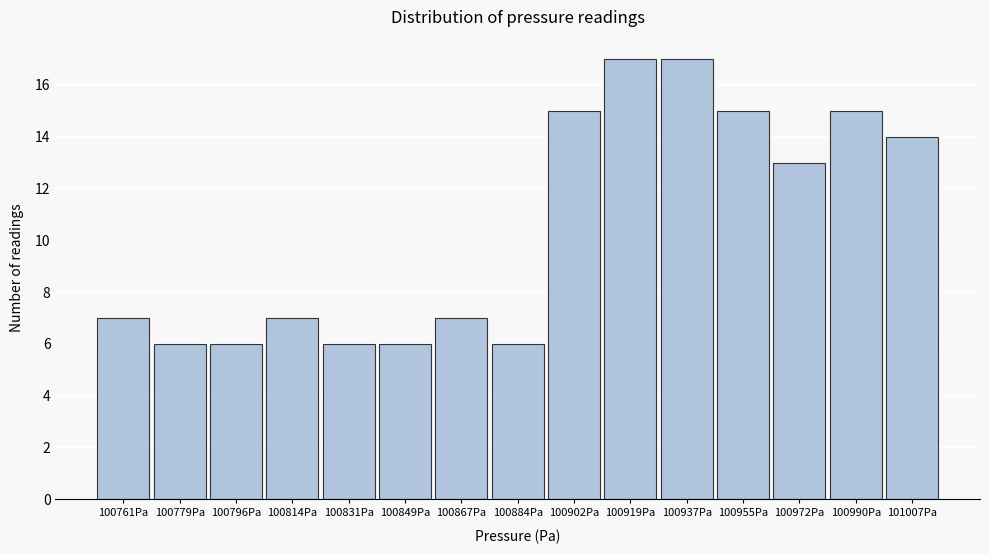

Reading right to left, list all the values displayed in this chart.

14	15	13	15	17	17	15	6	7	6	6	7	6	6	7